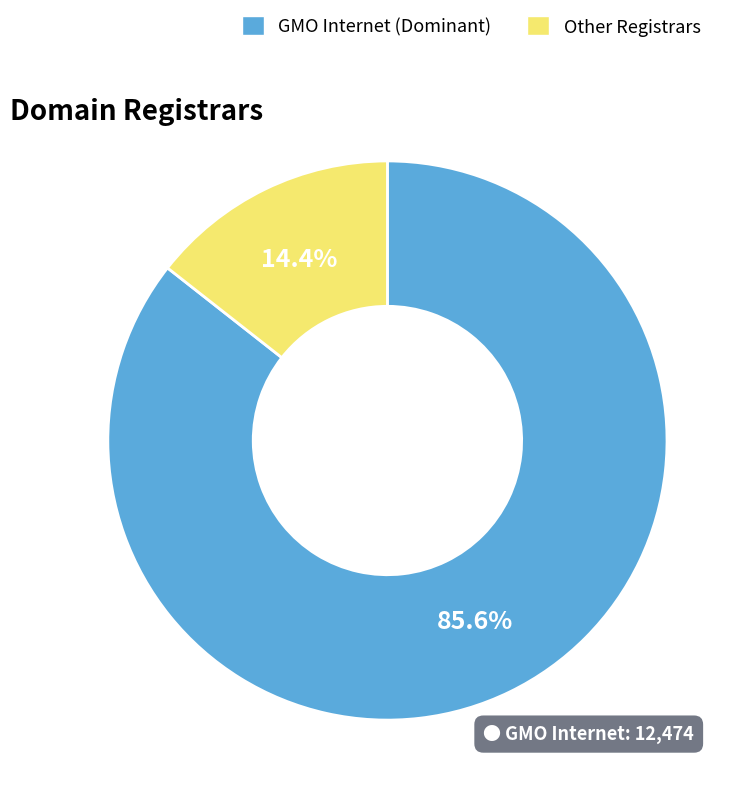

Is there a majority slice in this chart?

Yes